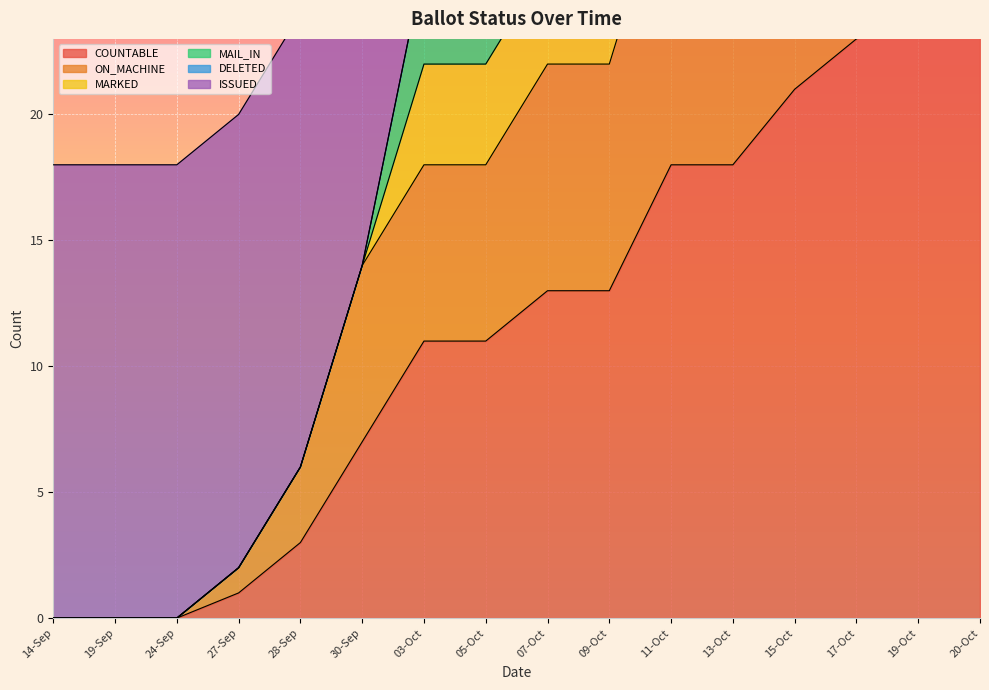

What is the value of the ON_MACHINE point at the 10th from the left?

22